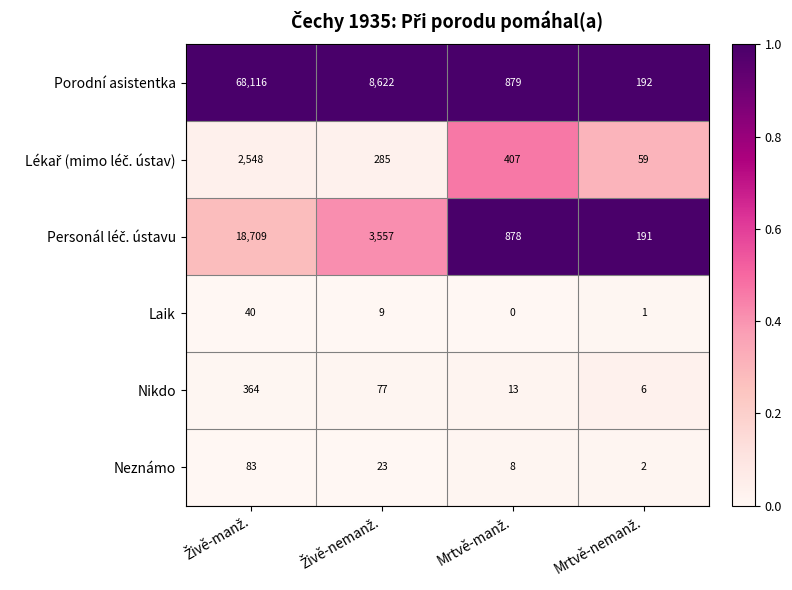

Which series has the largest total across all categories?

Porodní asistentka